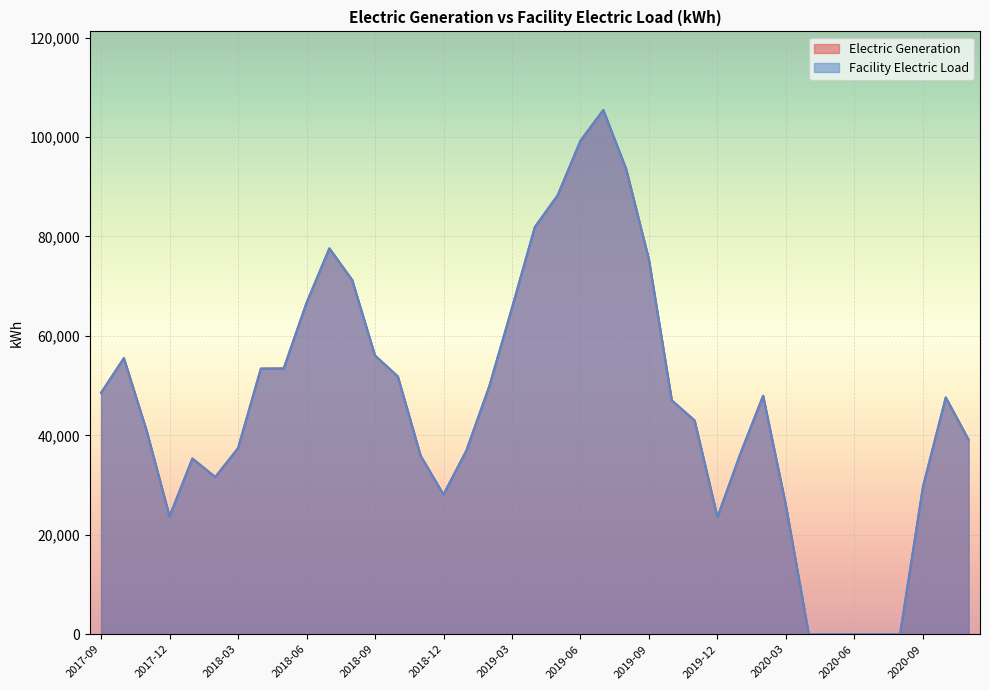

What value does the Facility Electric Load series have at 2019-12?

23548.0